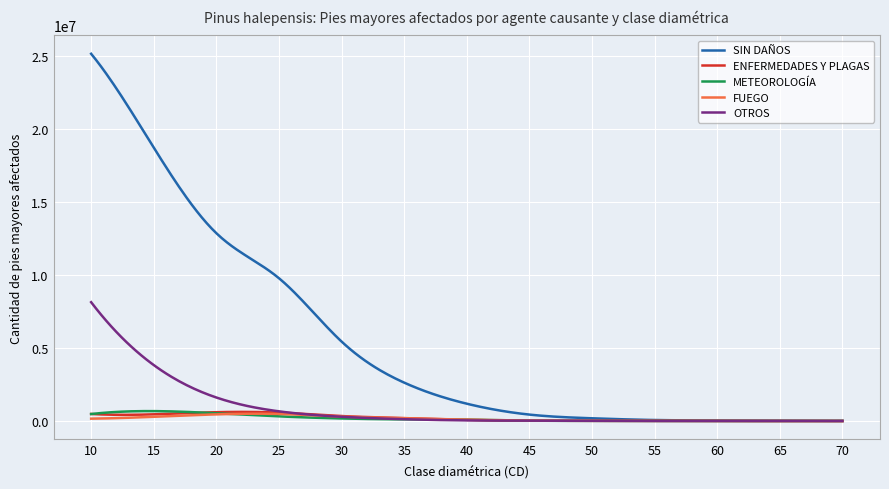

Which series has the largest total across all categories?

SIN DAÑOS